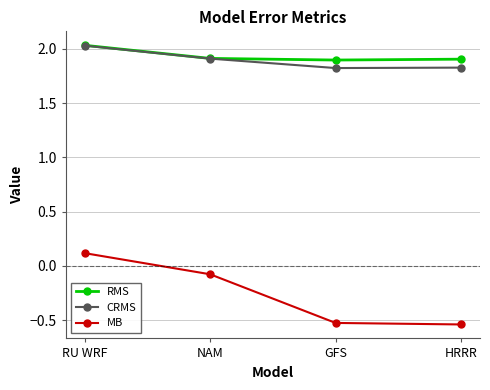

Where is MB nearest to the value 0?

NAM